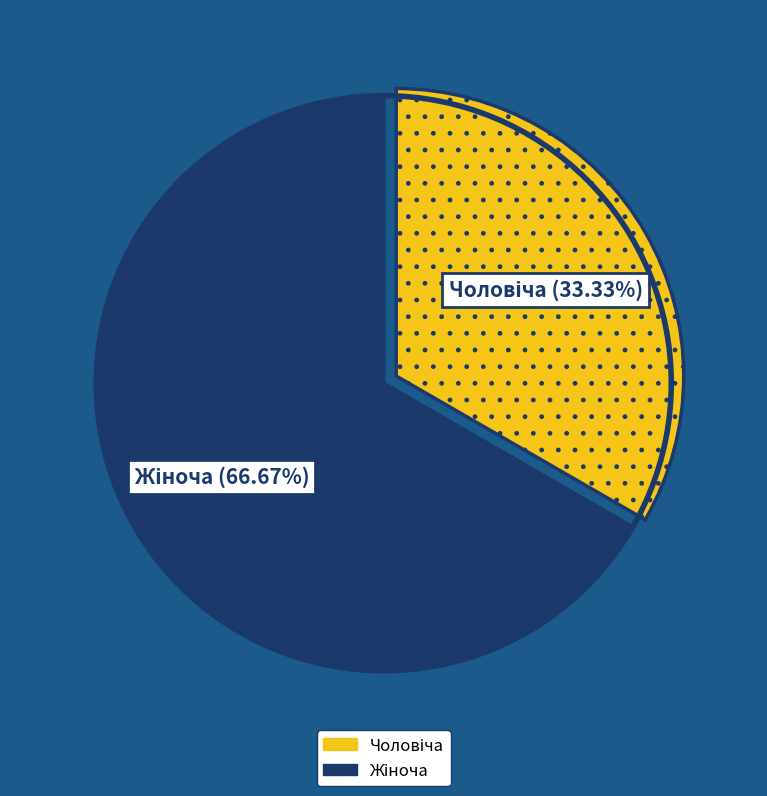

Is there any slice that represents more than half of the pie?

Yes